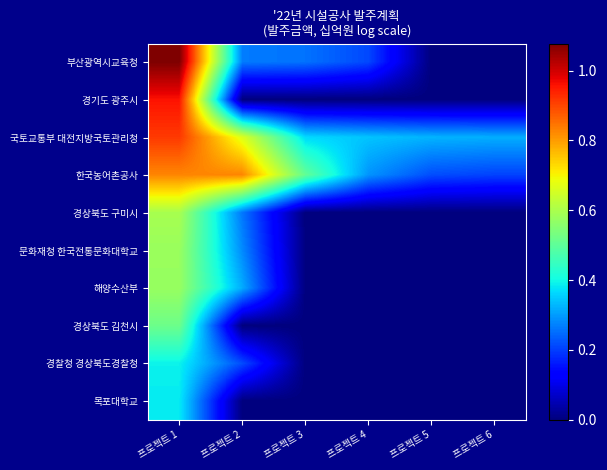

Reading right to left, what are all the values shown in this chart?

부산광역시교육청: 프로젝트 6=0.0	프로젝트 5=0.0	프로젝트 4=0.2	프로젝트 3=0.3	프로젝트 2=0.3	프로젝트 1=1.1
경기도 광주시: 프로젝트 6=0.0	프로젝트 5=0.0	프로젝트 4=0.0	프로젝트 3=0.0	프로젝트 2=0.0	프로젝트 1=1.0
국토교통부 대전지방국토관리청: 프로젝트 6=0.3	프로젝트 5=0.3	프로젝트 4=0.3	프로젝트 3=0.4	프로젝트 2=0.7	프로젝트 1=0.9
한국농어촌공사: 프로젝트 6=0.2	프로젝트 5=0.2	프로젝트 4=0.3	프로젝트 3=0.5	프로젝트 2=0.8	프로젝트 1=0.8
경상북도 구미시: 프로젝트 6=0.0	프로젝트 5=0.0	프로젝트 4=0.0	프로젝트 3=0.0	프로젝트 2=0.3	프로젝트 1=0.6
문화재청 한국전통문화대학교: 프로젝트 6=0.0	프로젝트 5=0.0	프로젝트 4=0.0	프로젝트 3=0.0	프로젝트 2=0.3	프로젝트 1=0.6
해양수산부: 프로젝트 6=0.0	프로젝트 5=0.0	프로젝트 4=0.0	프로젝트 3=0.0	프로젝트 2=0.3	프로젝트 1=0.6
경상북도 김천시: 프로젝트 6=0.0	프로젝트 5=0.0	프로젝트 4=0.0	프로젝트 3=0.0	프로젝트 2=0.0	프로젝트 1=0.5
경찰청 경상북도경찰청: 프로젝트 6=0.0	프로젝트 5=0.0	프로젝트 4=0.0	프로젝트 3=0.0	프로젝트 2=0.2	프로젝트 1=0.4
목포대학교: 프로젝트 6=0.0	프로젝트 5=0.0	프로젝트 4=0.0	프로젝트 3=0.0	프로젝트 2=0.0	프로젝트 1=0.4